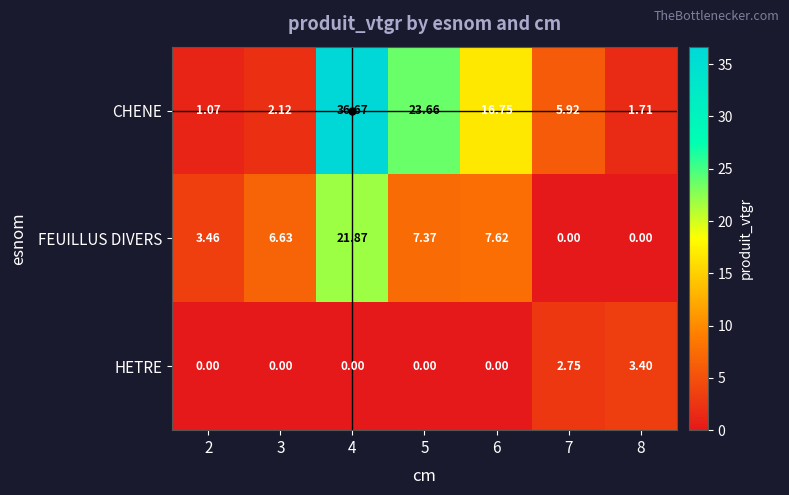

Which series has the widest spread of values?

CHENE